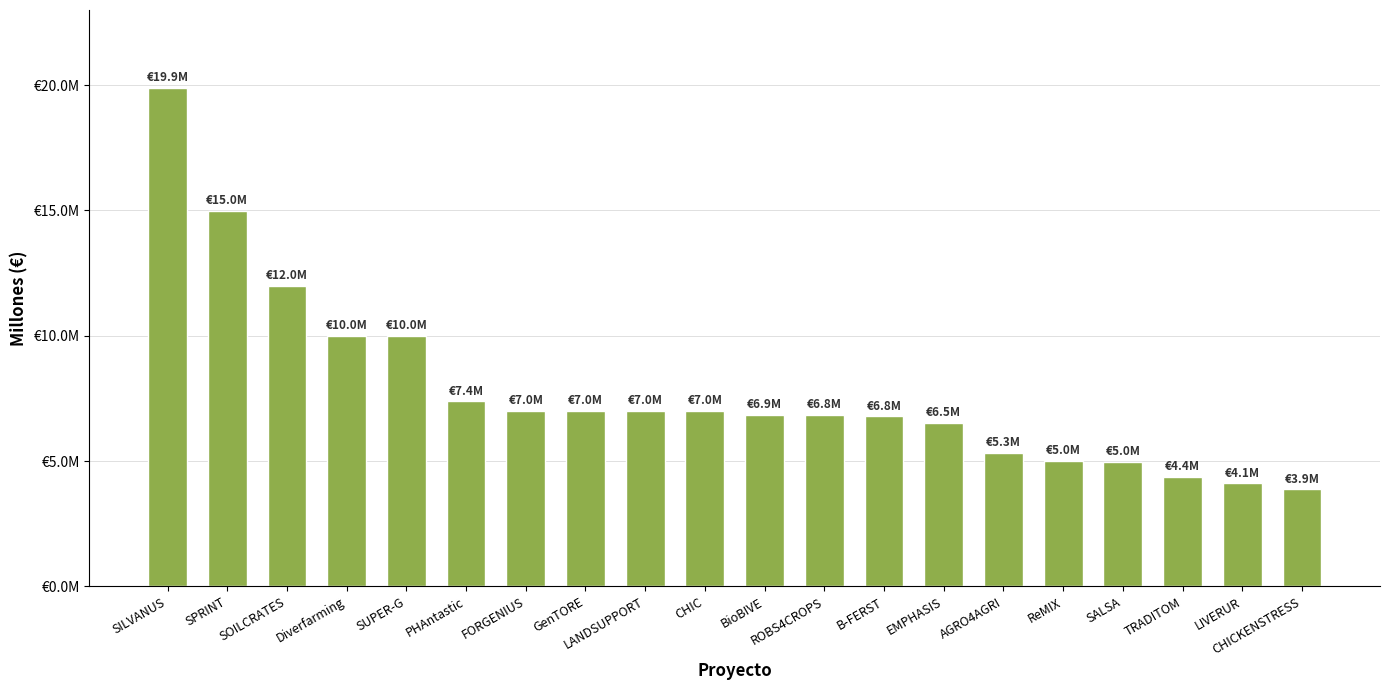

What position from the right is SUPER-G?

16